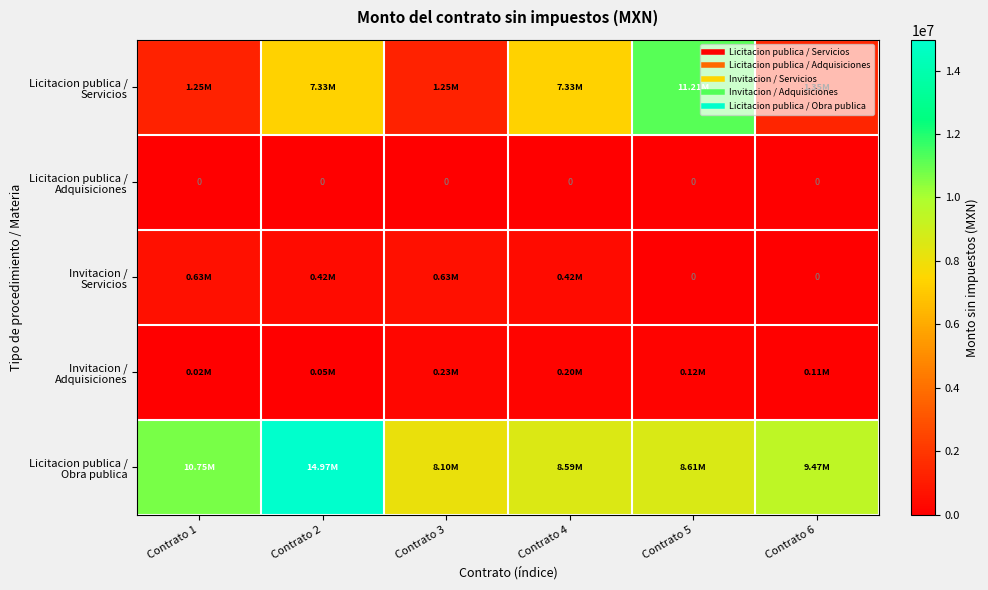

At which label is Licitacion publica / Obra publica closest to 11535220?

Contrato 1